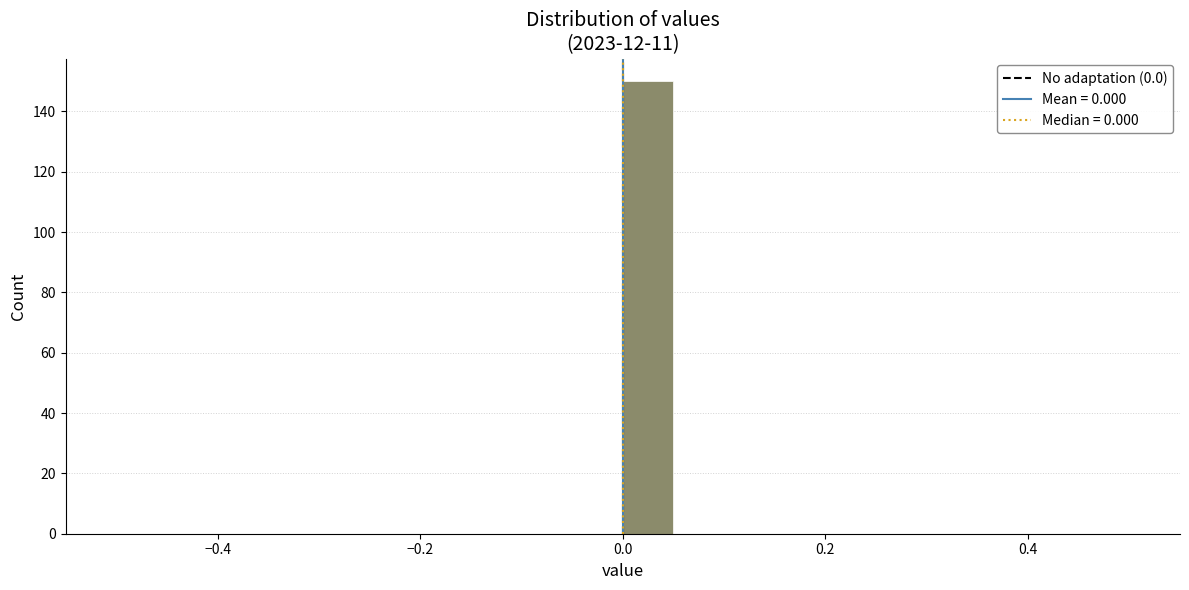

Read against the x-axis, roughly where is the centre of the tallest bar?

0.02